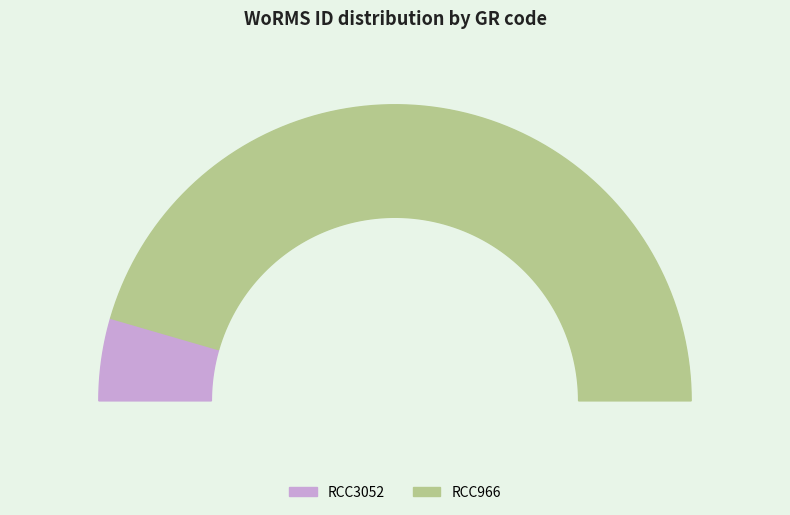

Which slice is the smallest?

RCC3052